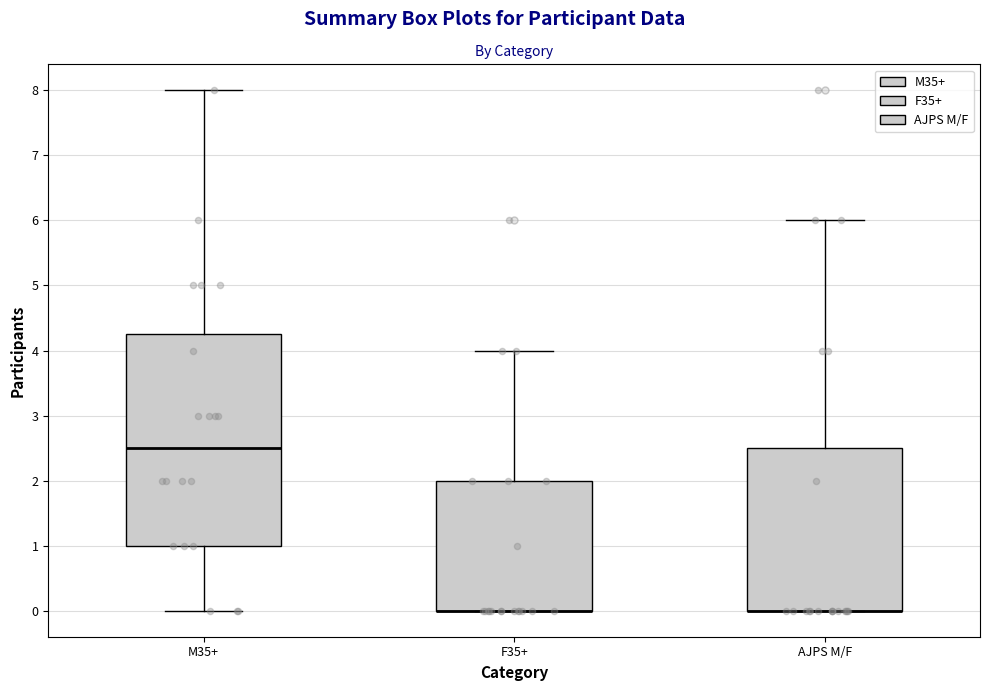

Reading left to right, transcribe this box plot: for each box, give where its median line is, the range the box spans, and where its two whiskers end, as read against the y-axis. The values are not printed on the chart, so give them approximately, as read against the axis.

M35+: median 2.5, box 1.0 to 4.3, whiskers 0.0 to 8.0
F35+: median 0.0 (drawn on the box's lower edge), box 0.0 to 2.0, whiskers 0.0 to 4.0
AJPS M/F: median 0.0 (drawn on the box's lower edge), box 0.0 to 2.5, whiskers 0.0 to 6.0